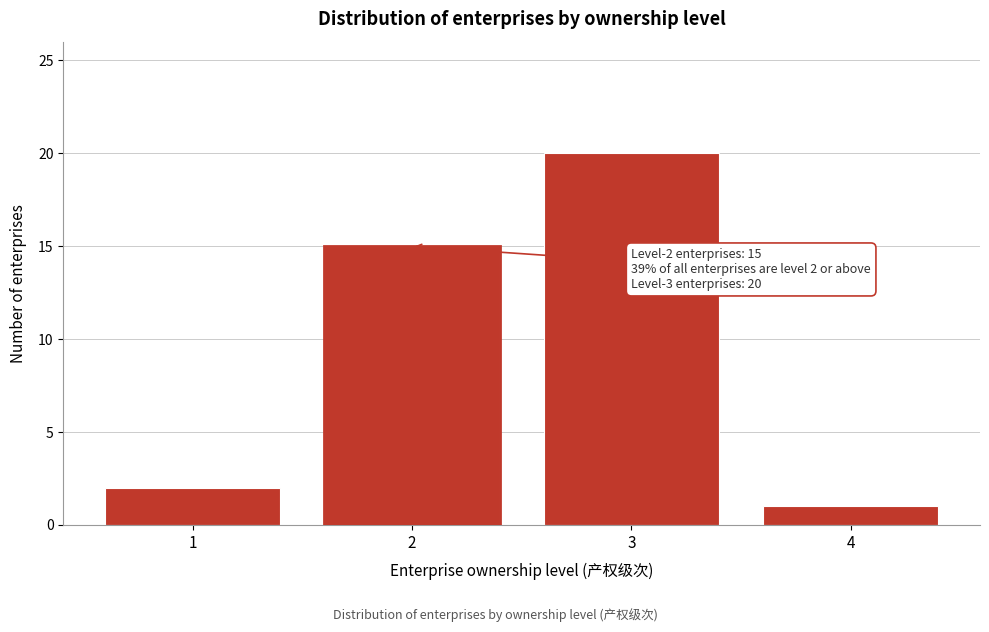

Over which range of the x-axis is the bar tallest?

2.5 to 3.5